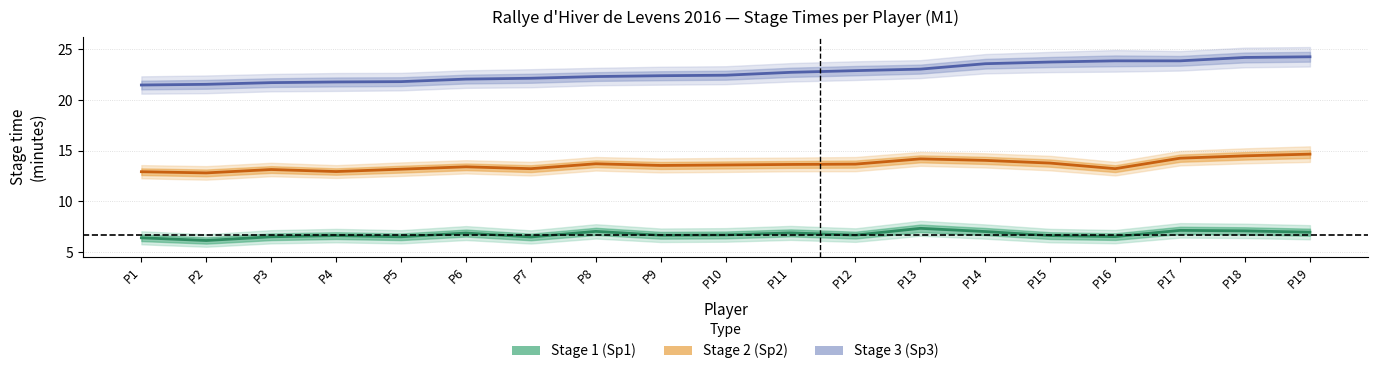

How many interior local peaks does the Stage 2 (Sp2) series have?

4